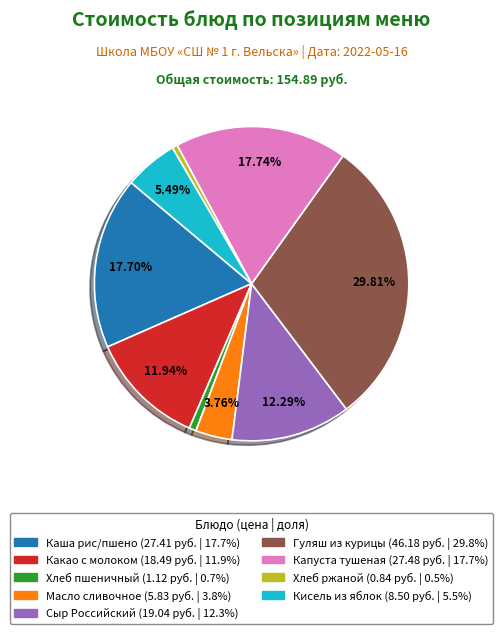

Is there any slice that represents more than half of the pie?

No